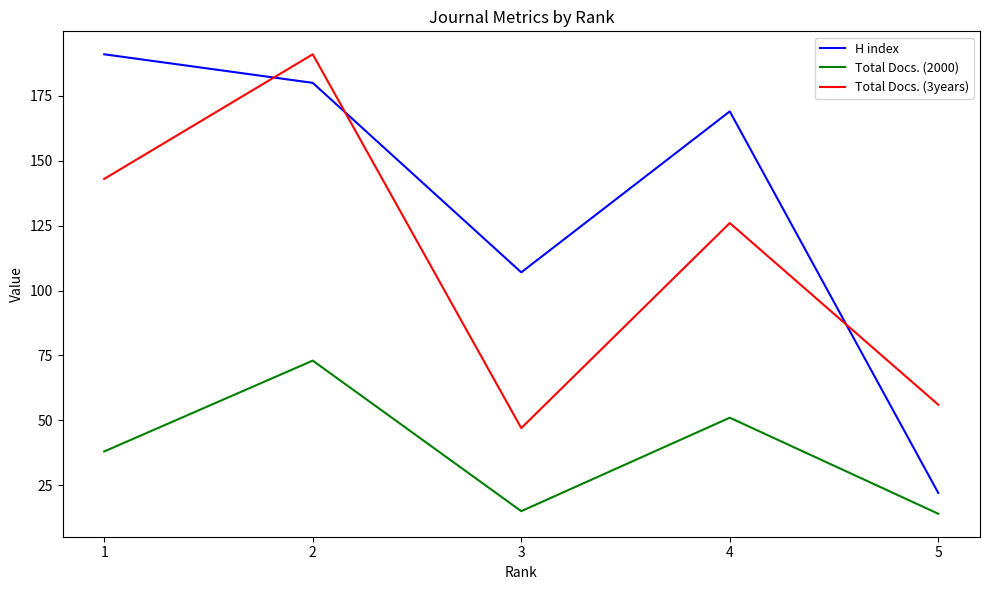

At which label does H index first exceed 169?

1